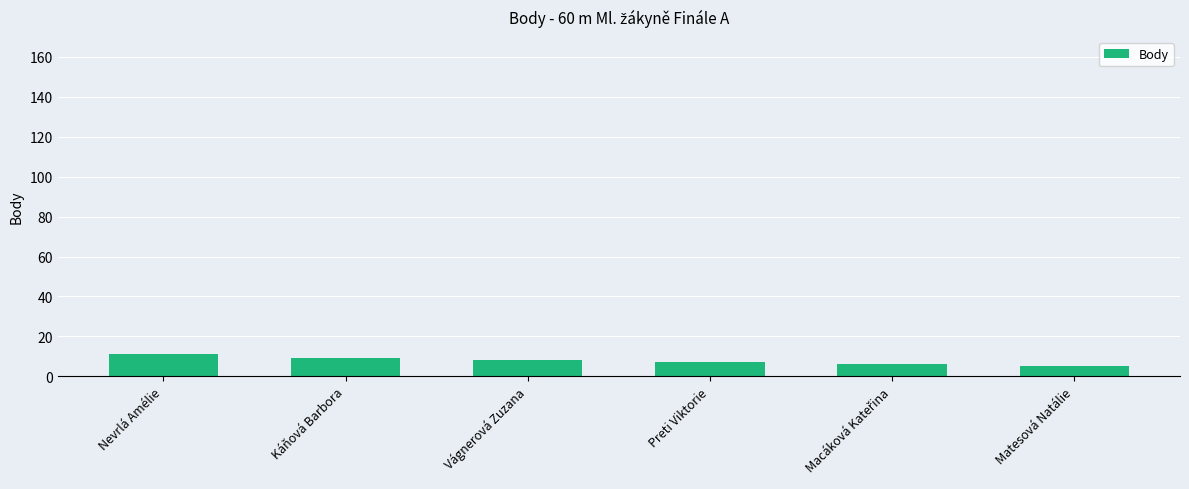

Read the value at Matesová Natálie.

5